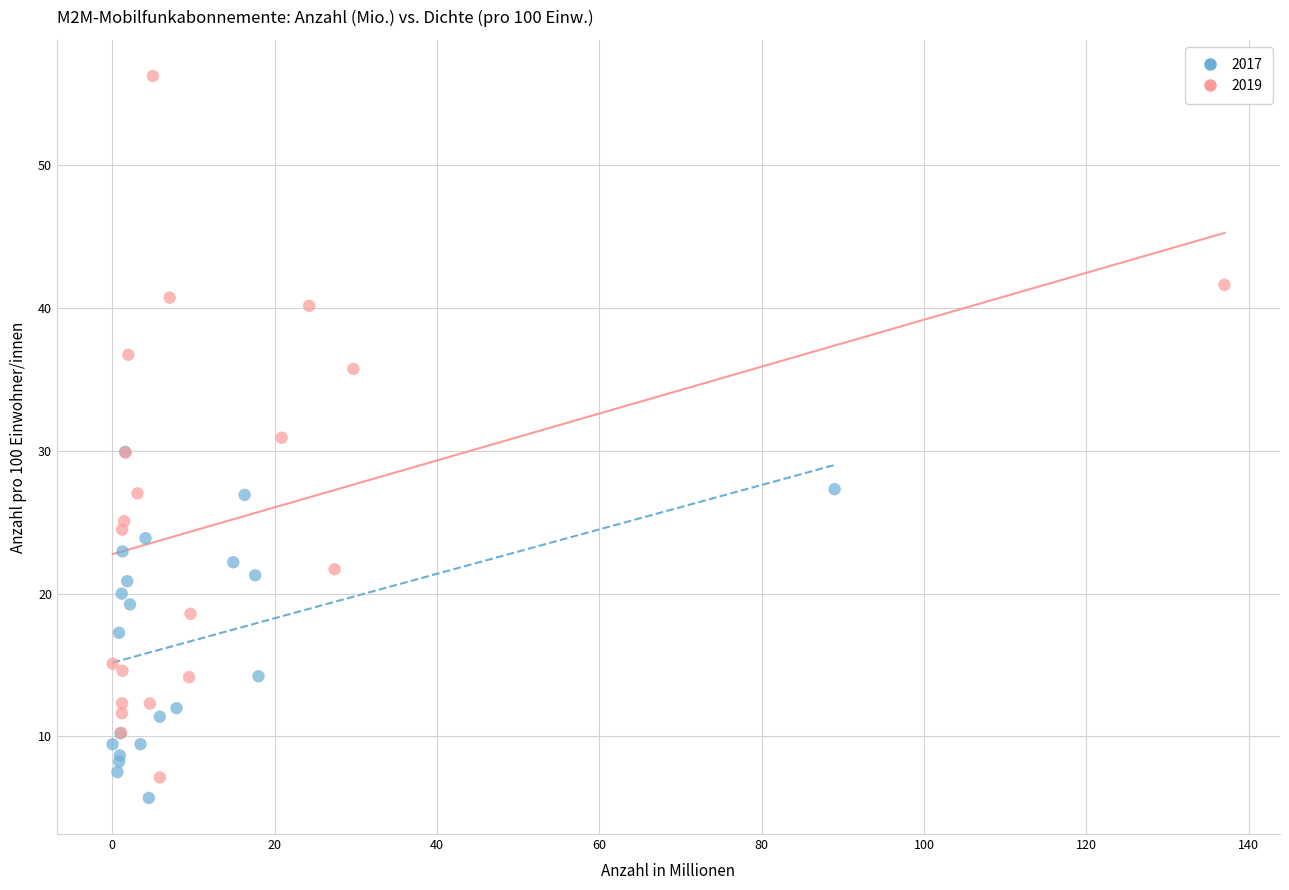

Which series has the largest Y range (max minus min)?

2019